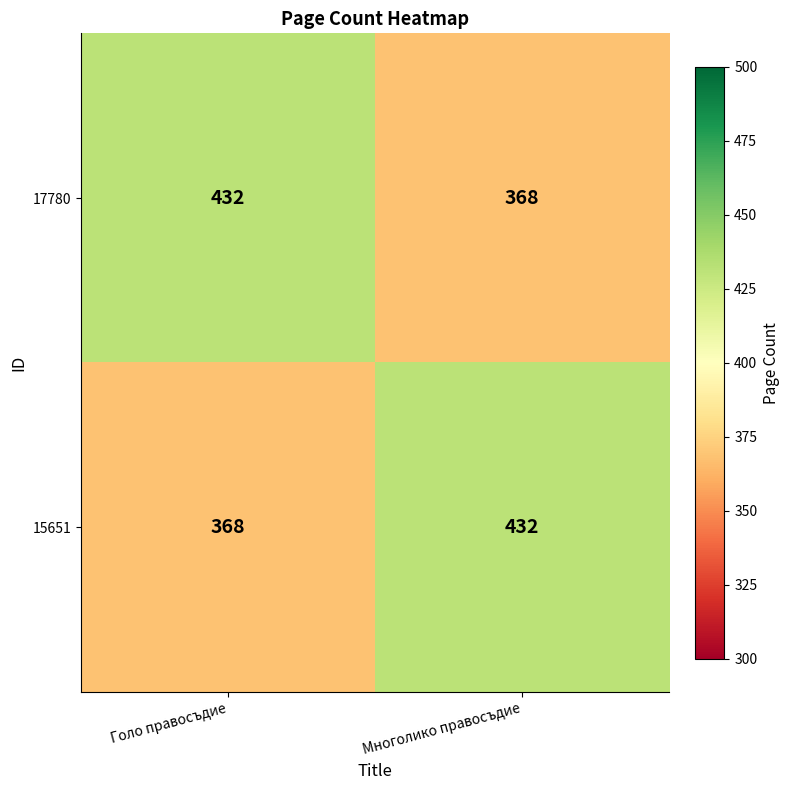

At Многолико правосъдие, list the series in order from largest to smallest.

15651, 17780